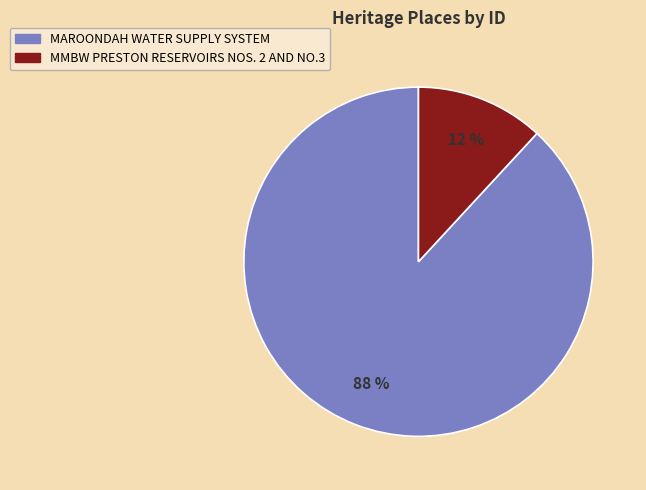

Between MMBW PRESTON RESERVOIRS NOS. 2 AND NO.3 and MAROONDAH WATER SUPPLY SYSTEM, which is larger?

MAROONDAH WATER SUPPLY SYSTEM